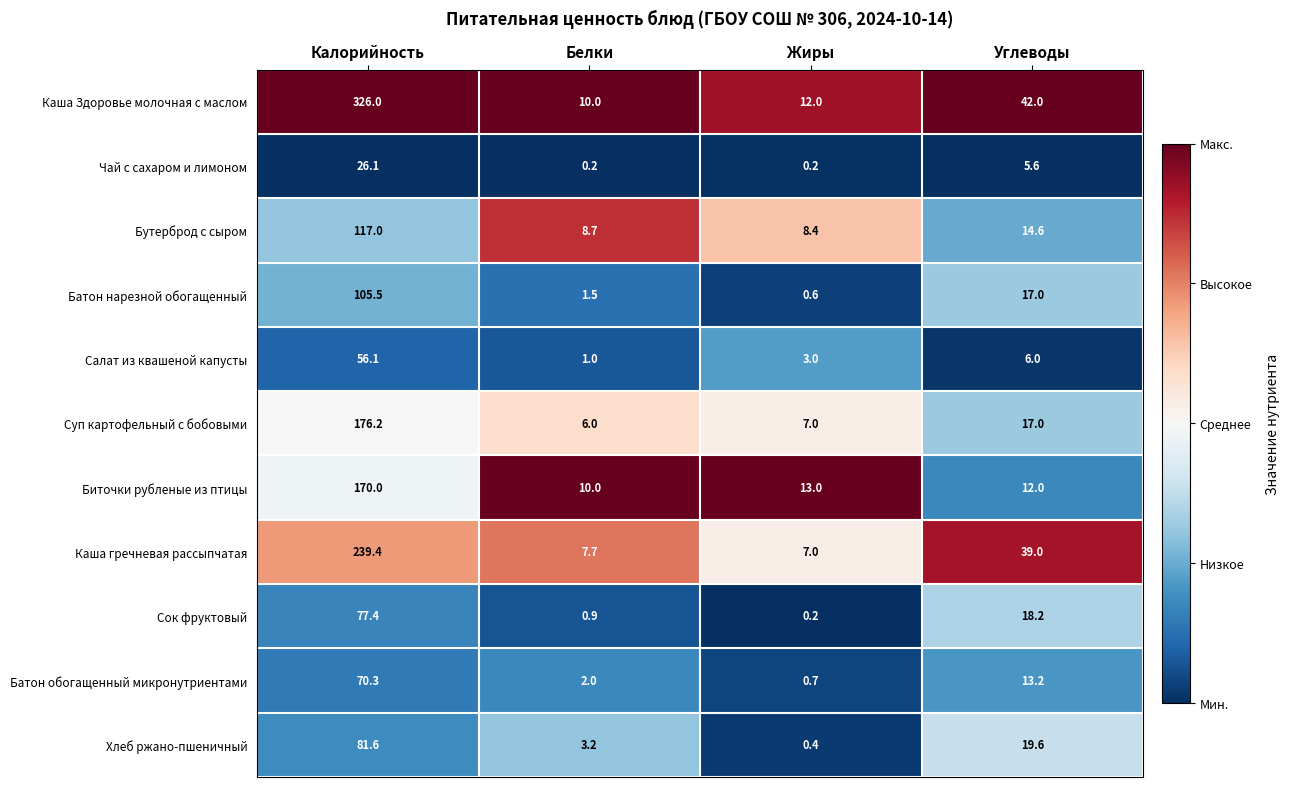

True or false: Биточки рубленые из птицы has a value of 223.6 at Калорийность.

False